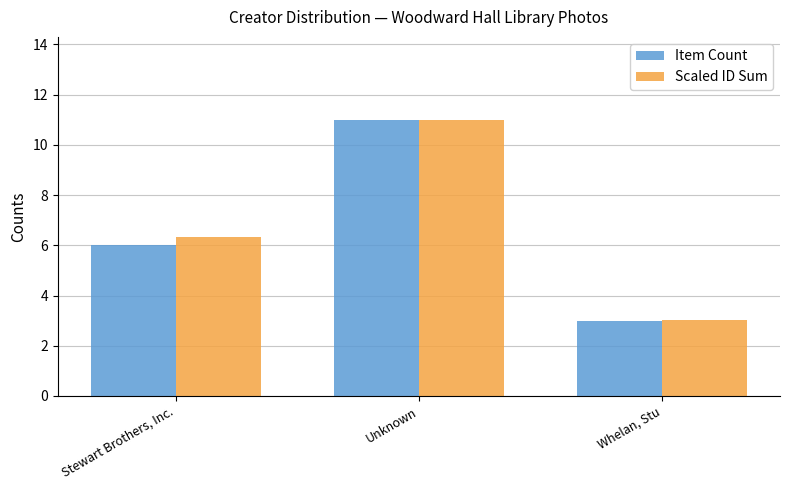

What is the difference between the maximum and minimum values in the Scaled ID Sum series?

8.0